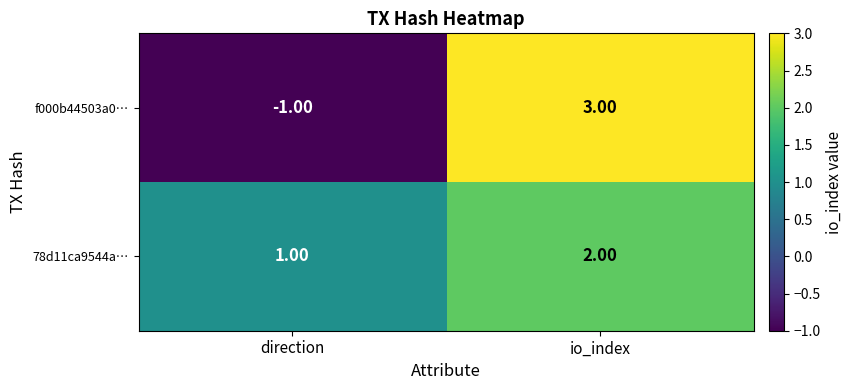

Which series has the largest range (max minus min)?

f000b44503a0…